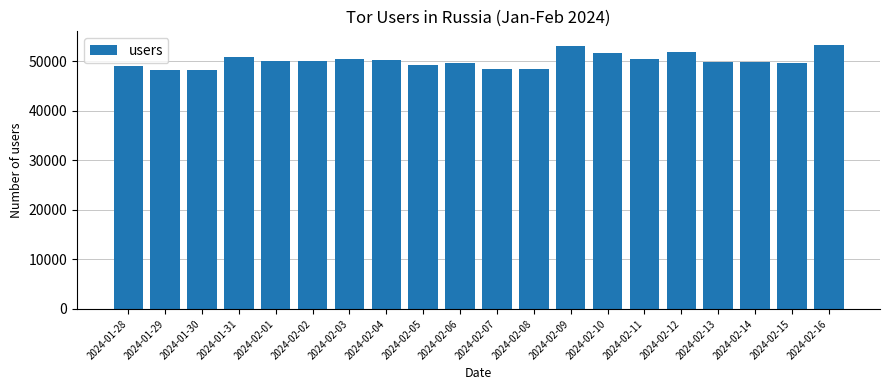

Approximately how many times larger is the value at 2024-02-12 compared to 2024-02-09?

1.0